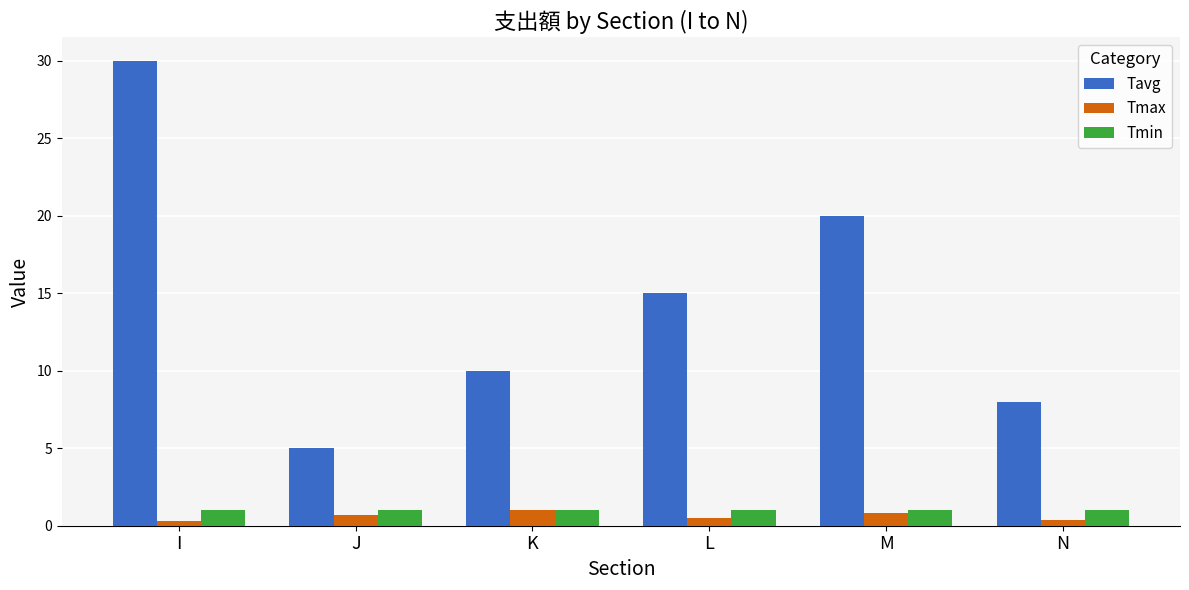

What is the minimum value for Tavg?

5.0